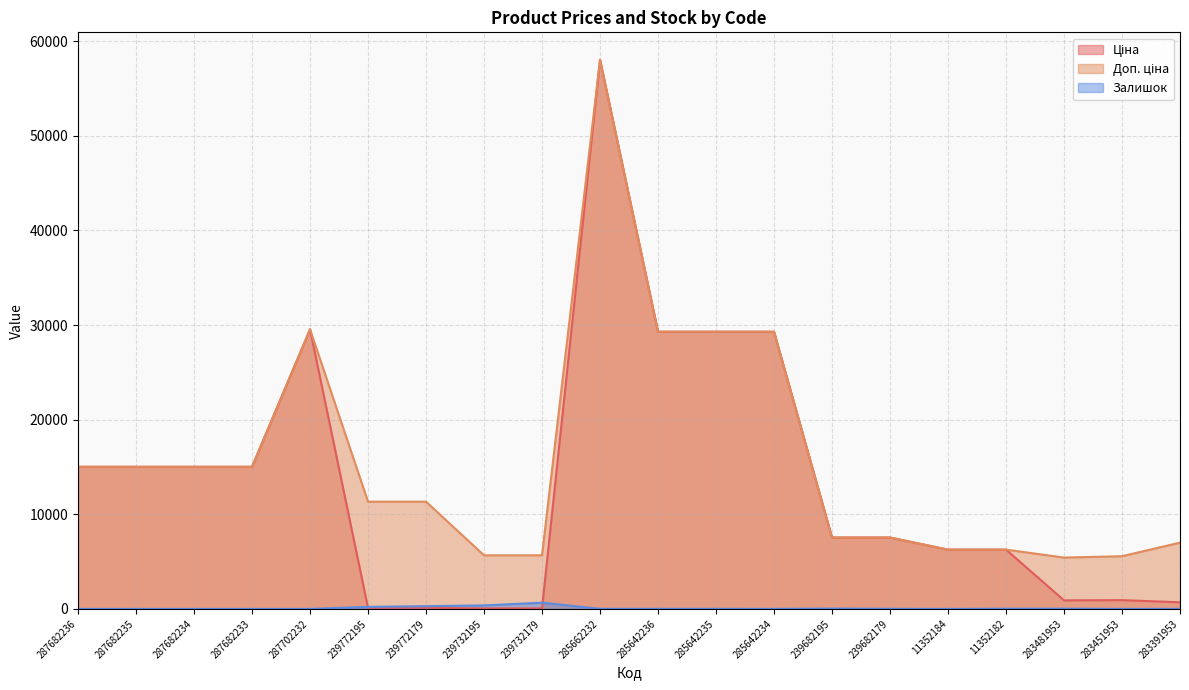

How many times do Залишок and Ціна cross each other?

2